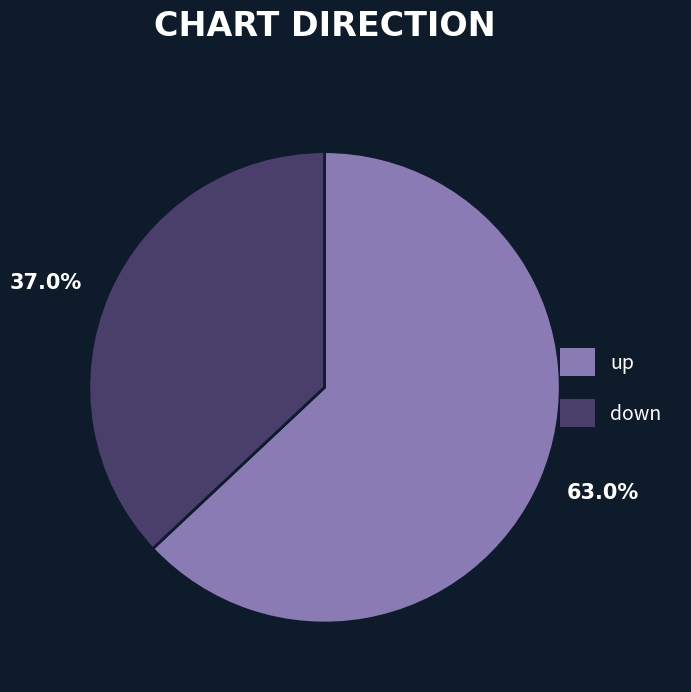

What is the smallest slice in the pie chart?

down